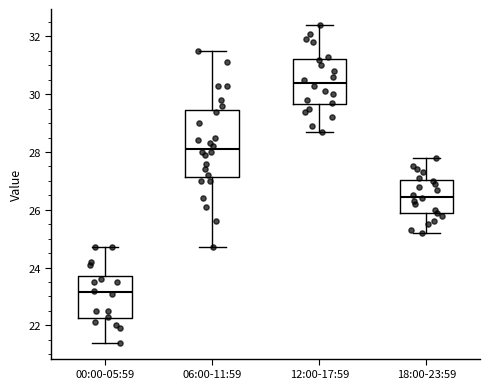

Which box has the lowest median line?

00:00-05:59